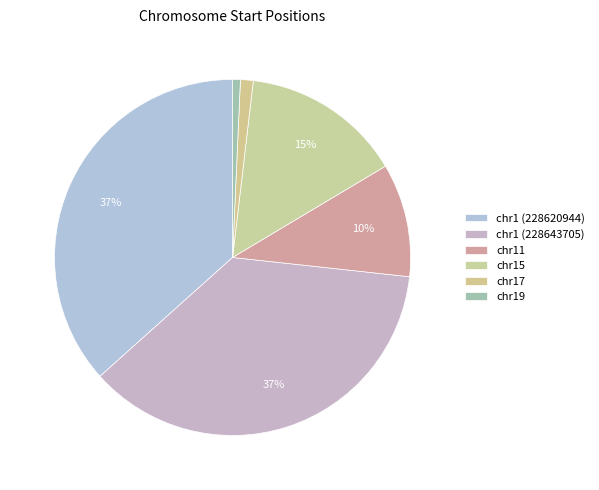

To the nearest percent, what portion does chr17 represent?

1%